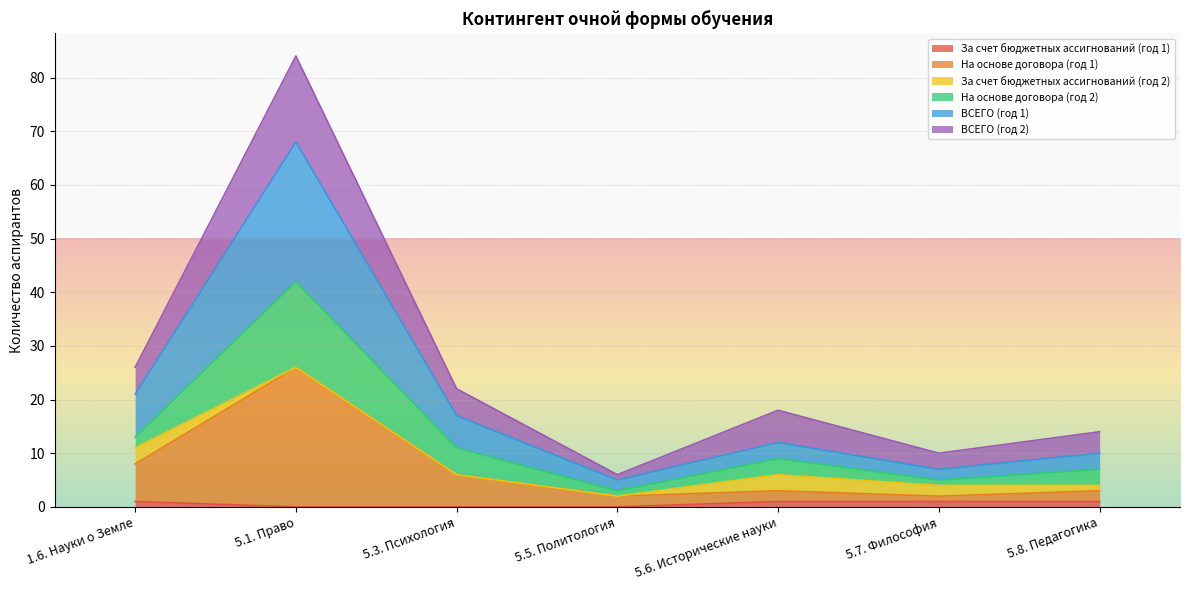

What is the total value across all series at 5.8. Педагогика?

14